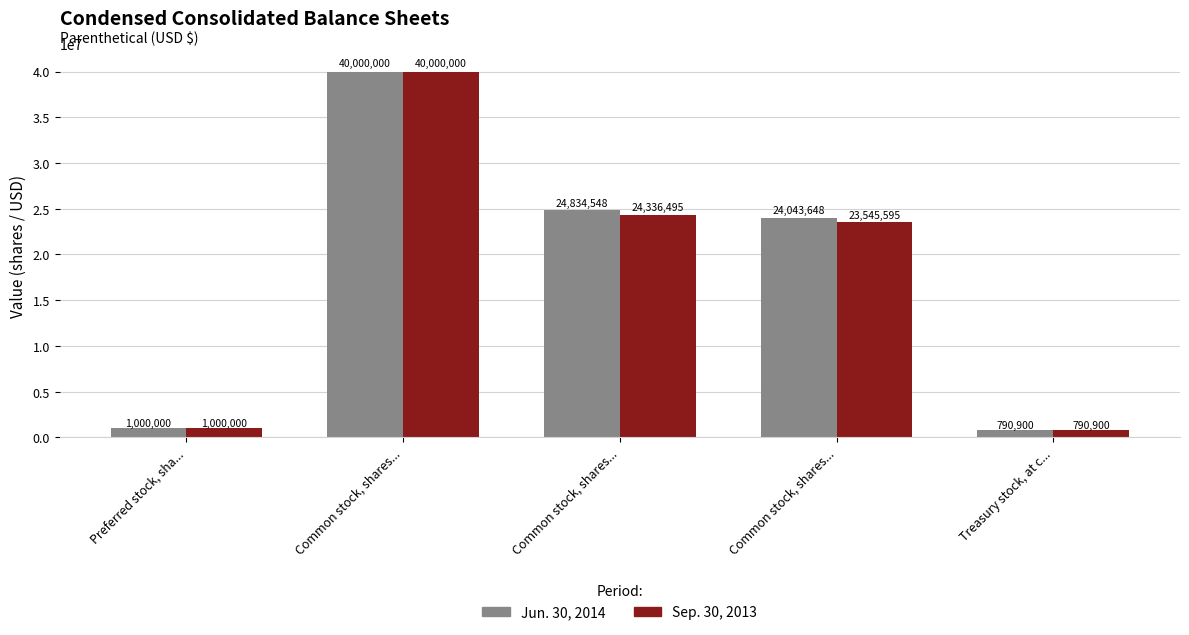

What are all the series names shown in the legend?

Jun. 30, 2014, Sep. 30, 2013